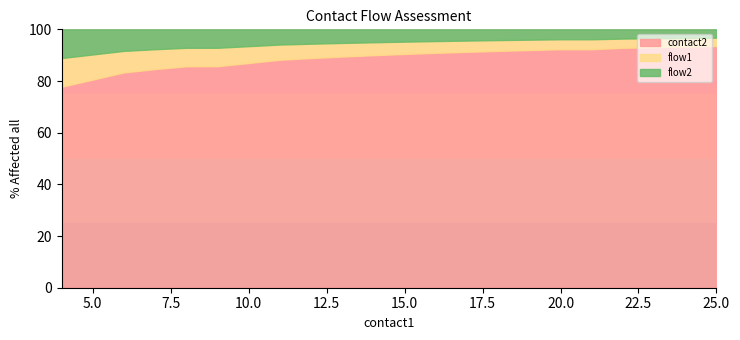

What is the maximum value for contact2?

93.5